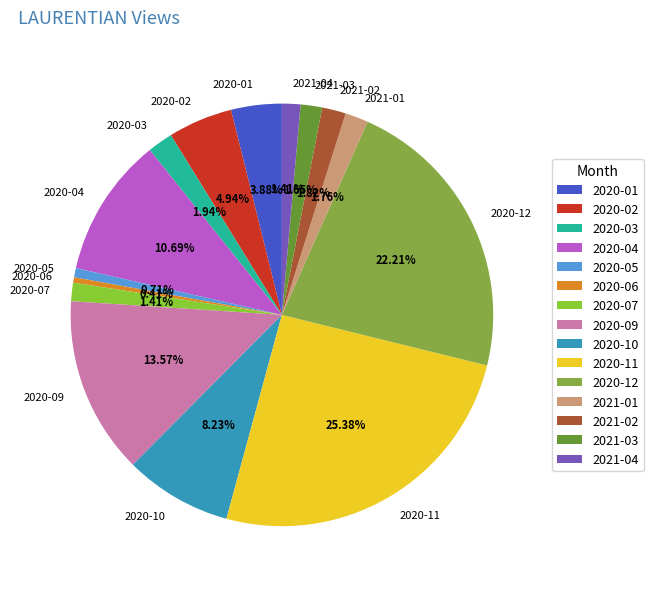

Approximately how many times larger is the value at 2021-04 compared to 2020-02?

0.3